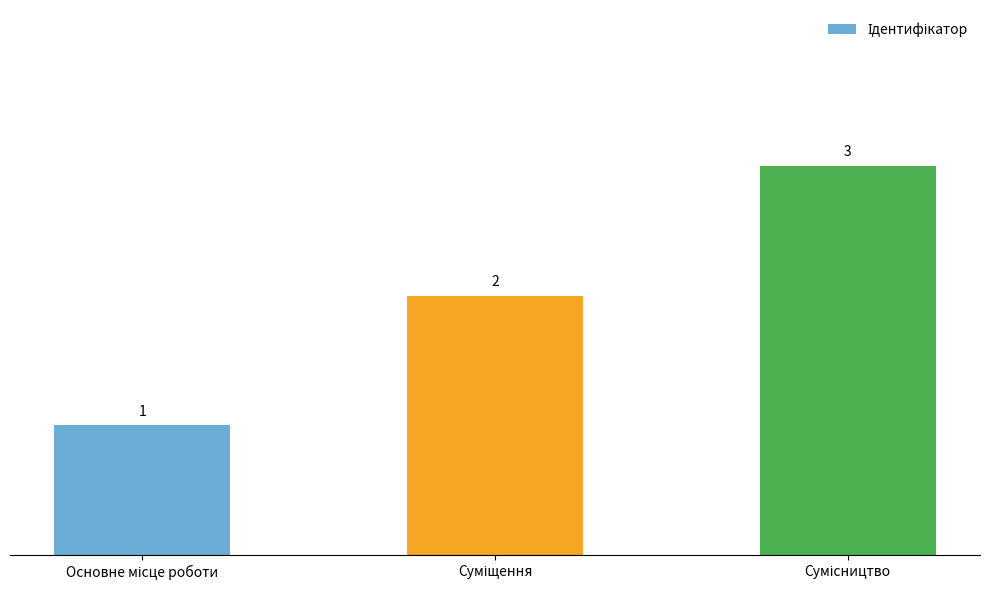

Count the values in the range 1 to 3.

3